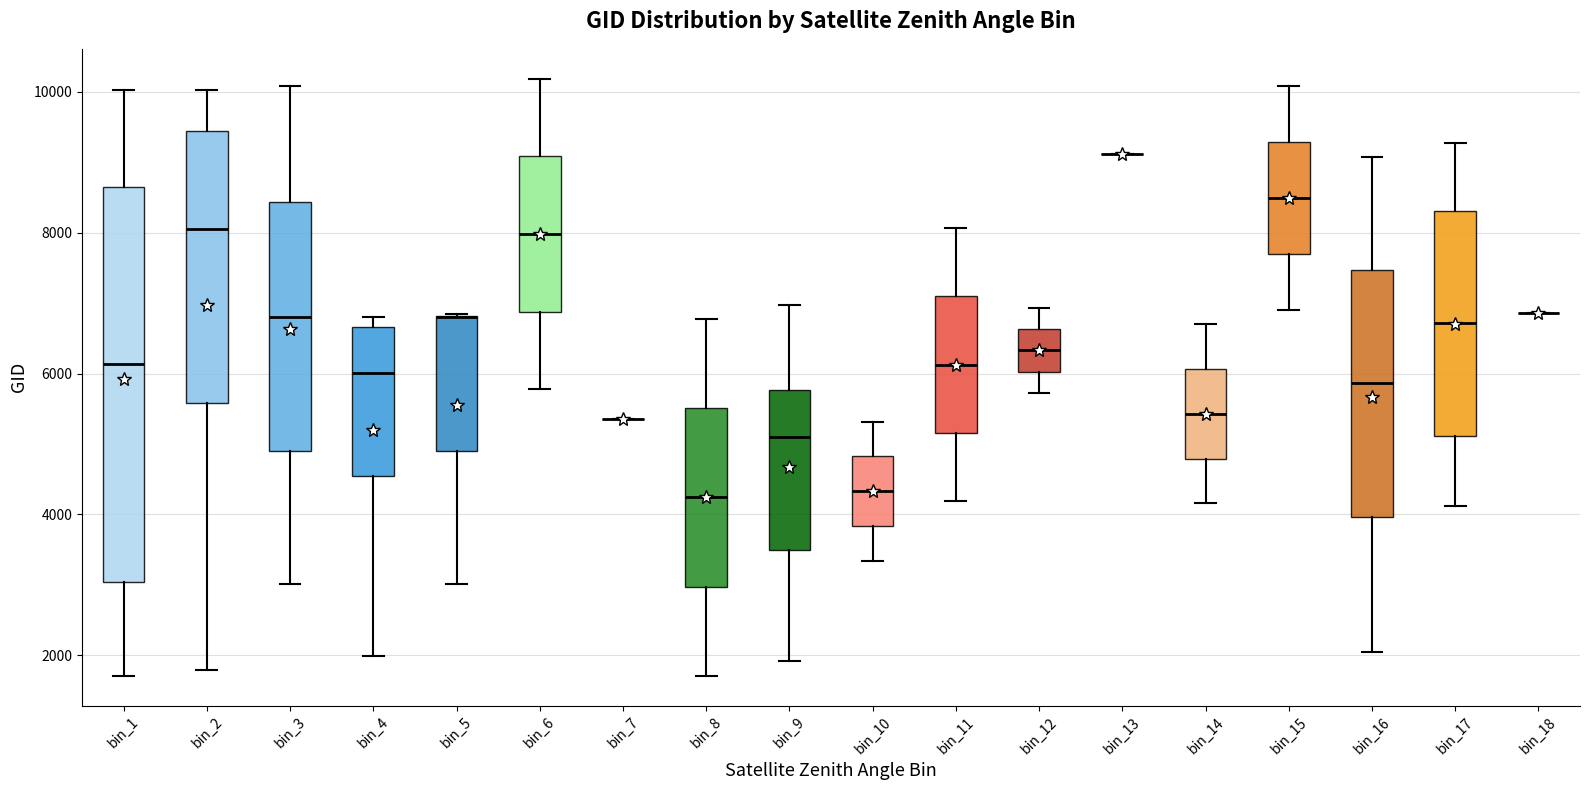

Where is the lower edge of the box for bin_14 on the y-axis? The values are not printed on the chart, so give them approximately, as read against the axis.

4800